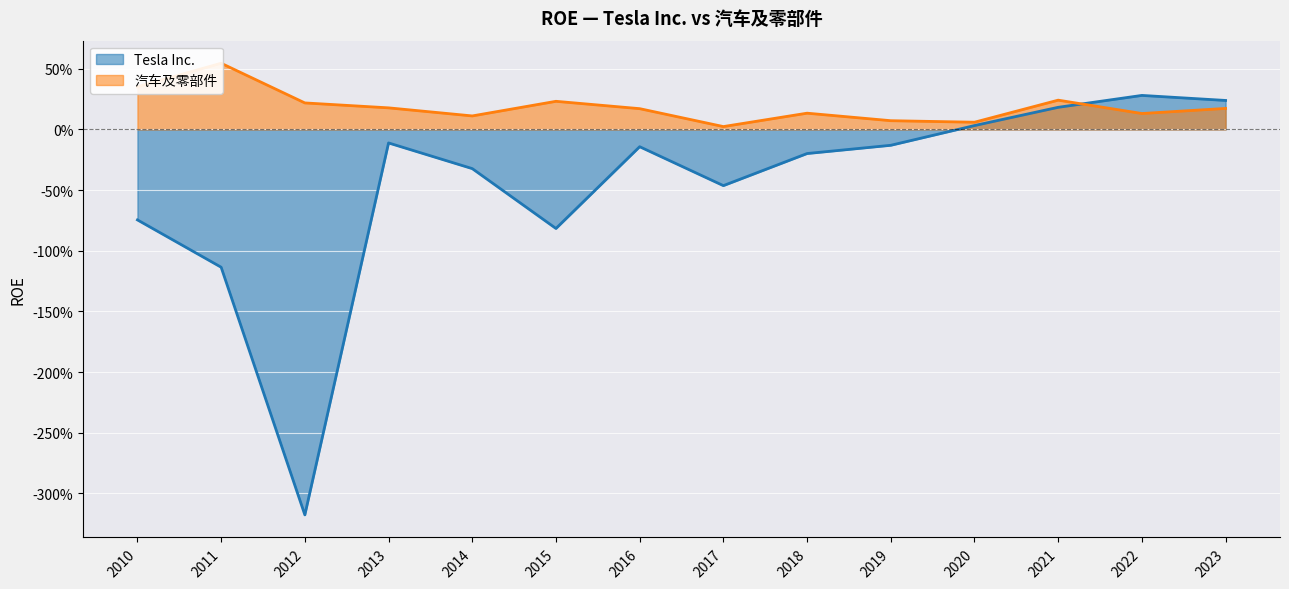

At which label does 汽车及零部件 reach its peak?

2011